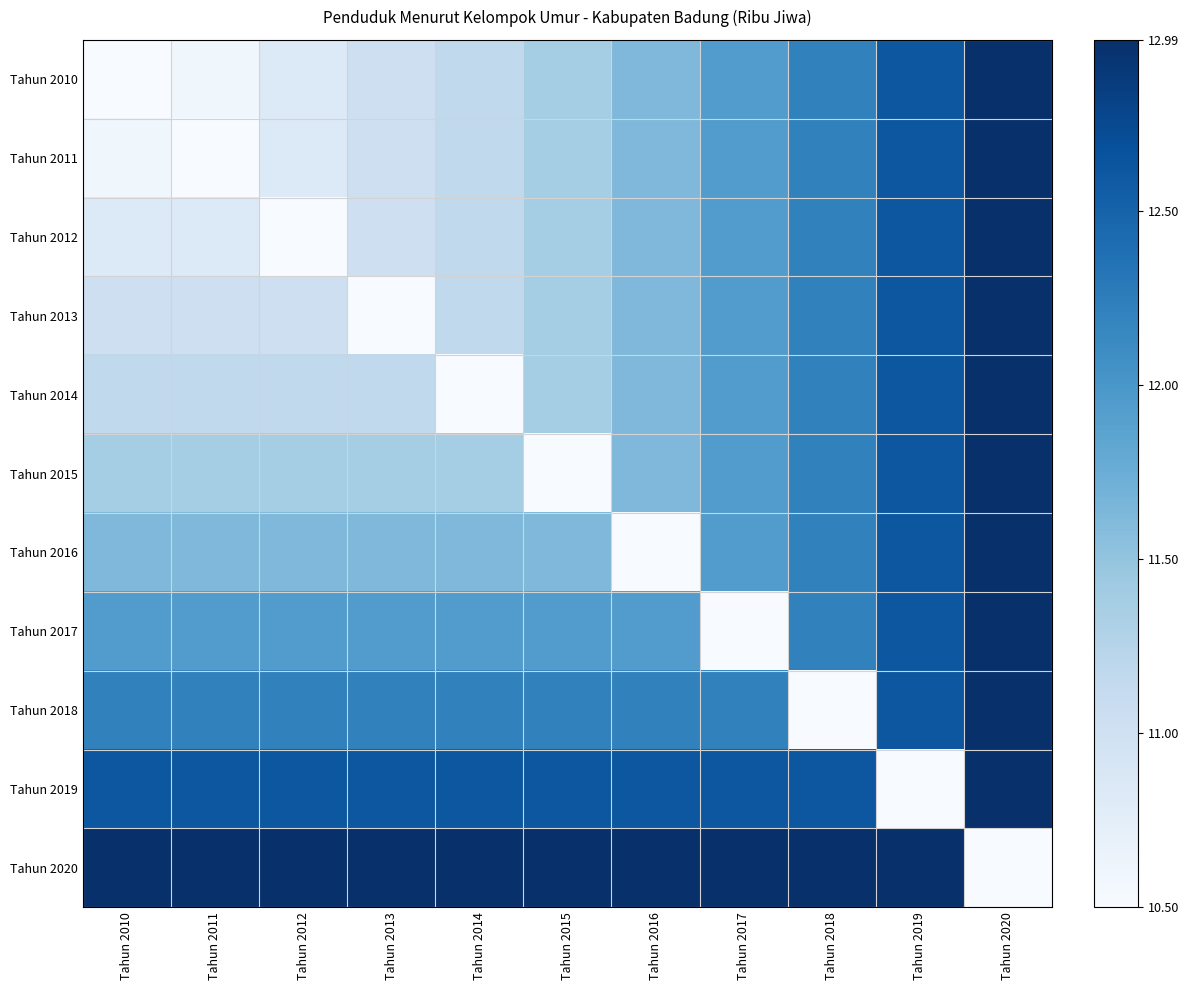

Between Tahun 2015 and Tahun 2014, which is larger?

Tahun 2015